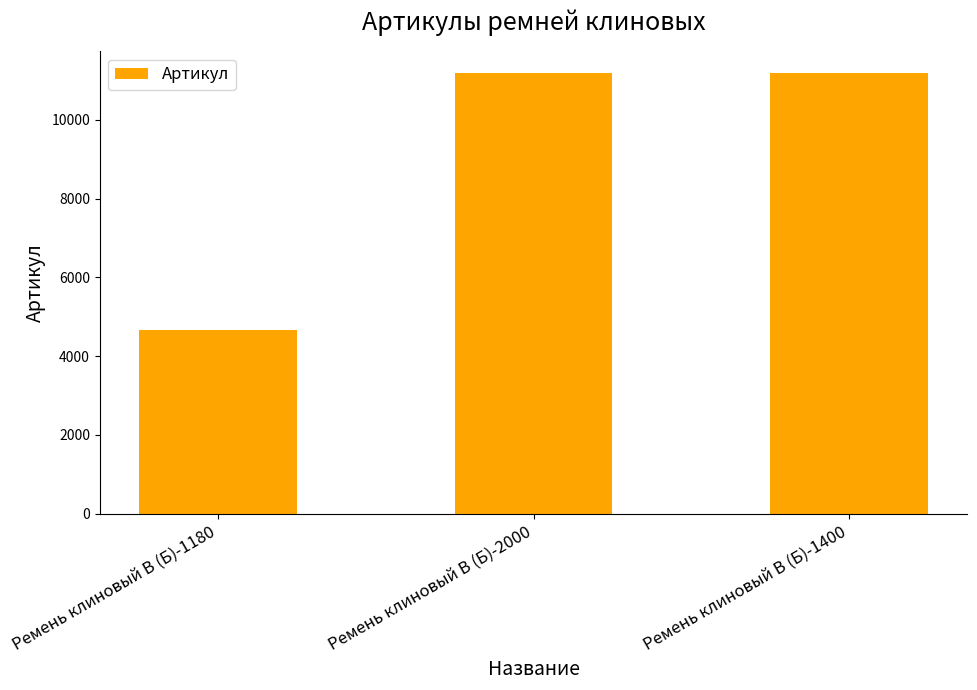

What is the label of the 2nd bar from the left?

Ремень клиновый В (Б)-2000